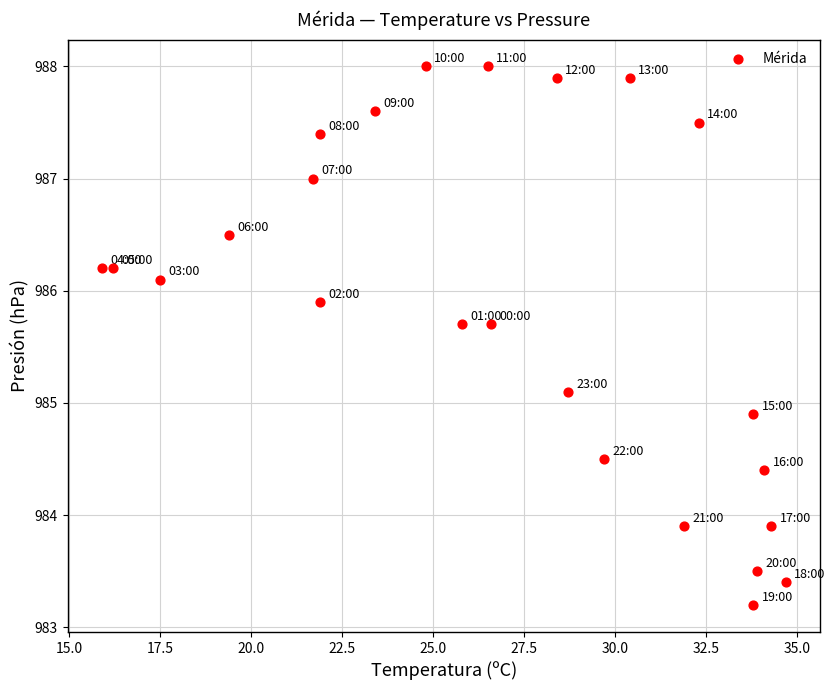

What is the range of X values (max minus min)?

18.8